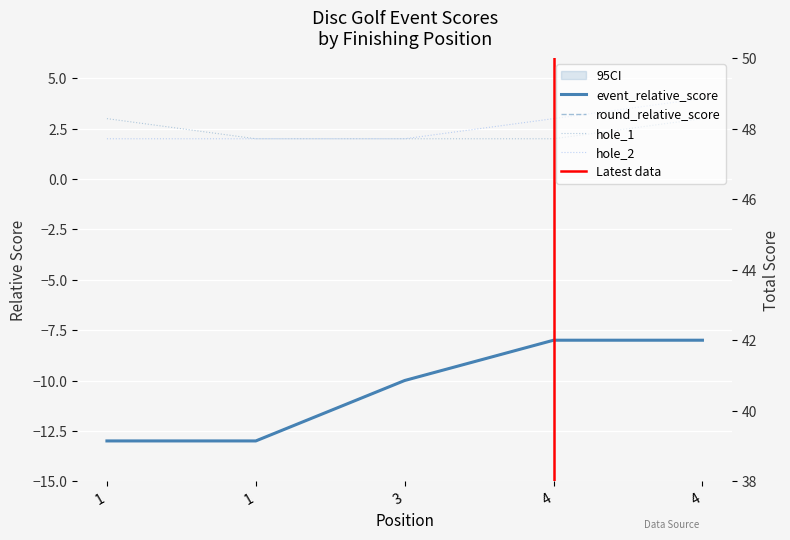

The value of event_relative_score at 3 is -4. True or false?

False